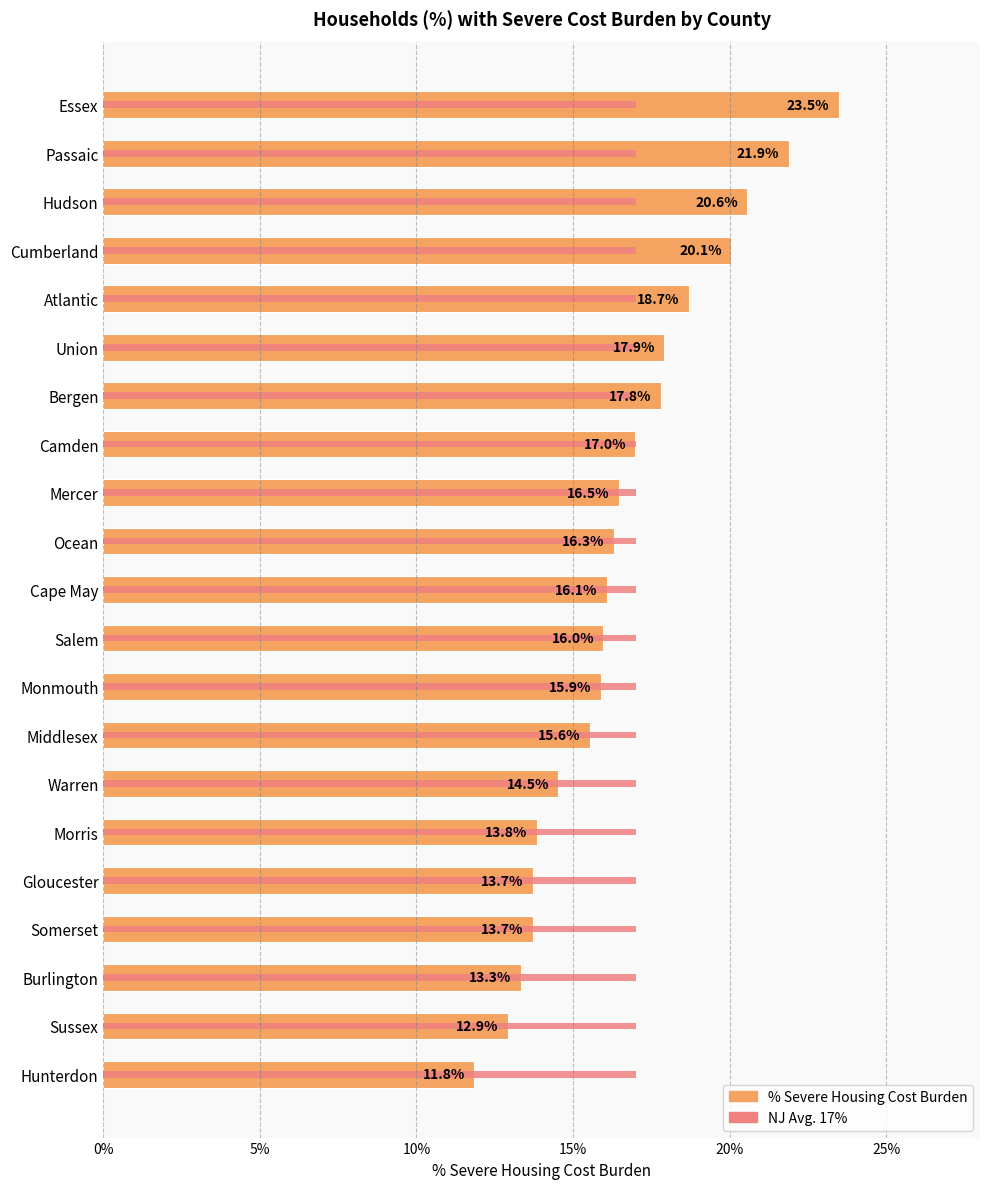

What is the value of the % Severe Housing Cost Burden bar at the 17th from the left?

18.7